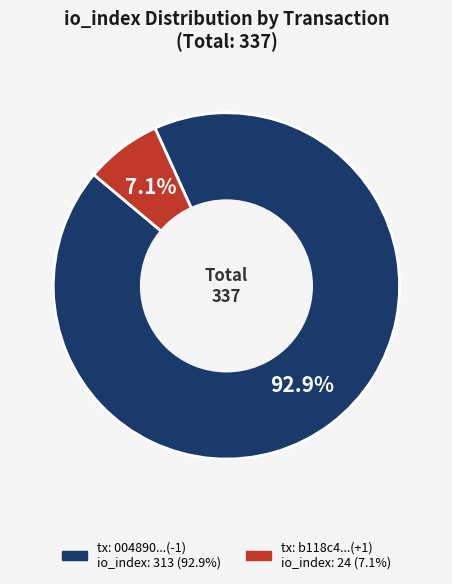

Does any single category account for the majority?

Yes